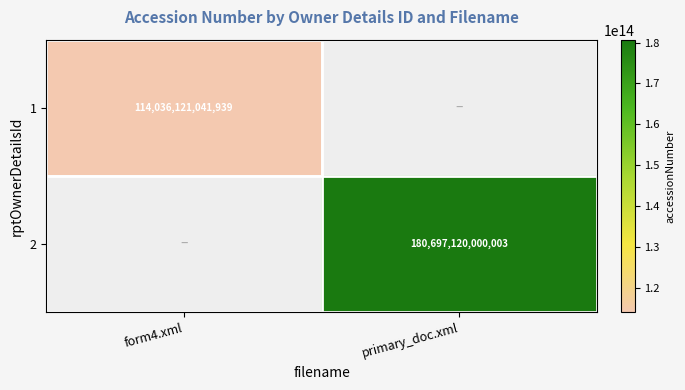

Is the value of 2 at primary_doc.xml greater than the value of 1 at form4.xml?

Yes